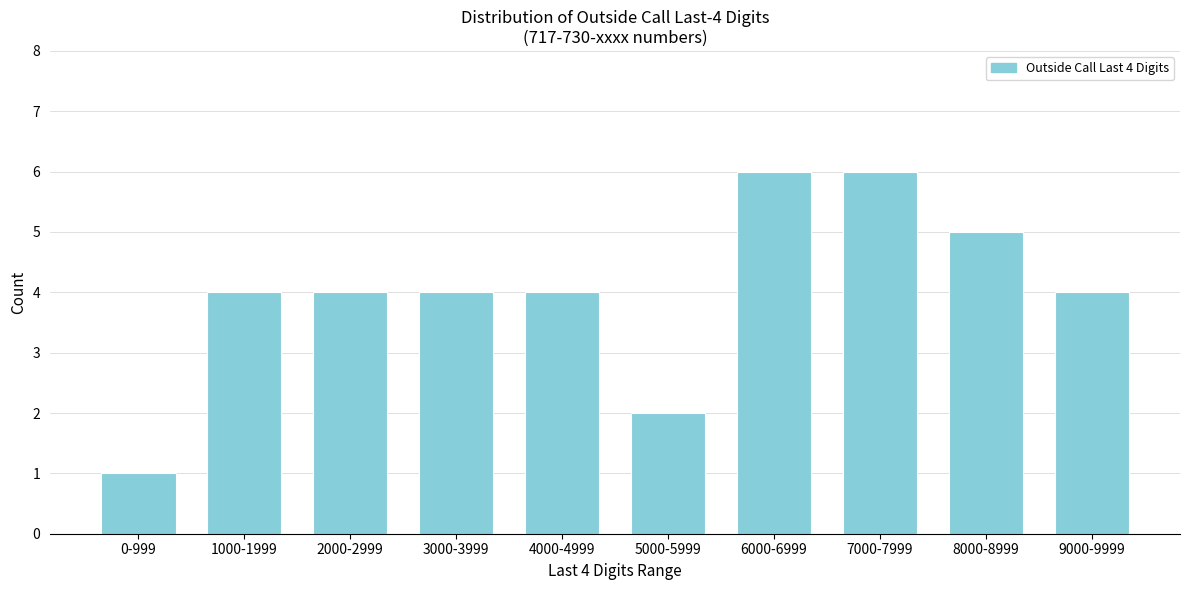

Reading left to right, transcribe all the data shown in this chart.

0-999=1	1000-1999=4	2000-2999=4	3000-3999=4	4000-4999=4	5000-5999=2	6000-6999=6	7000-7999=6	8000-8999=5	9000-9999=4